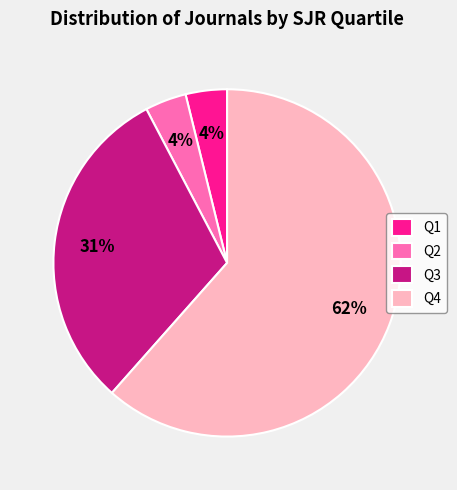

Which slice is the largest?

Q4